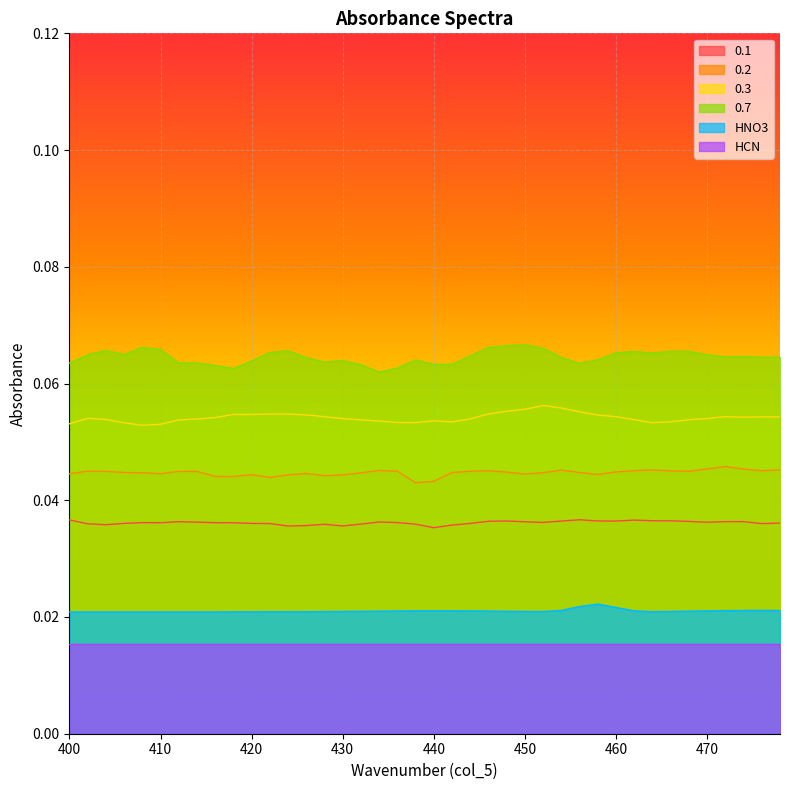

True or false: 0.1 and HNO3 cross at least once.

False